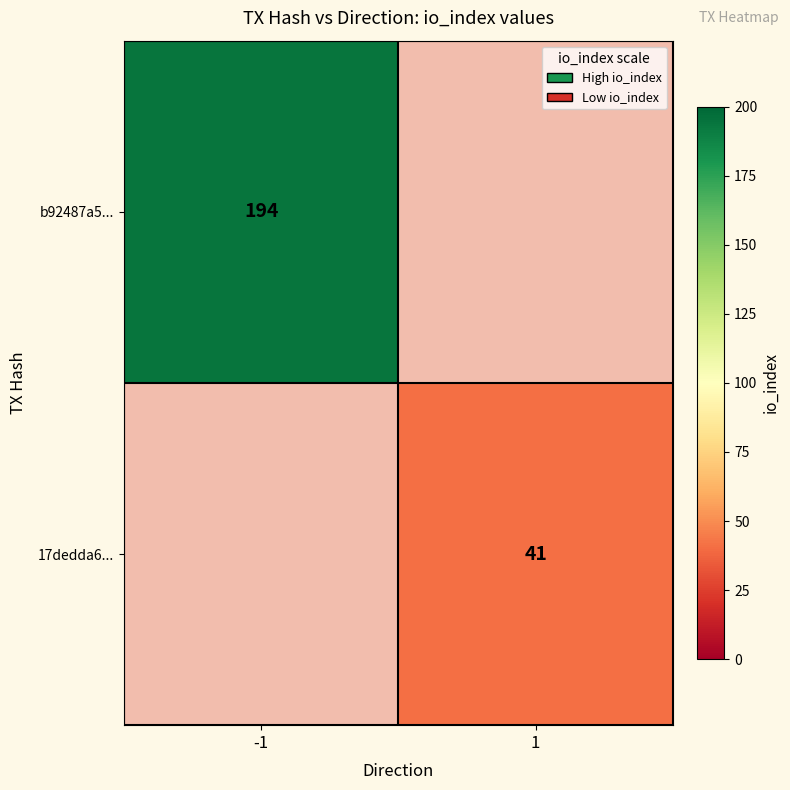

The value of b92487a5... at -1 is 194. True or false?

True